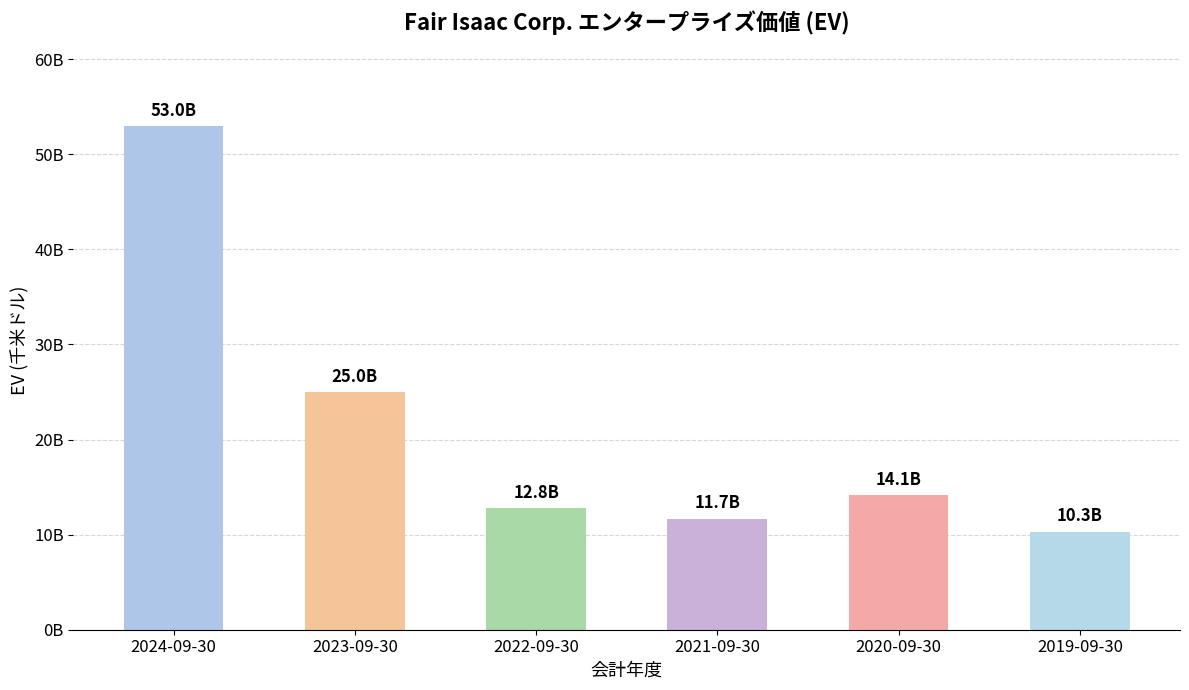

What is the greatest value displayed?

52971217